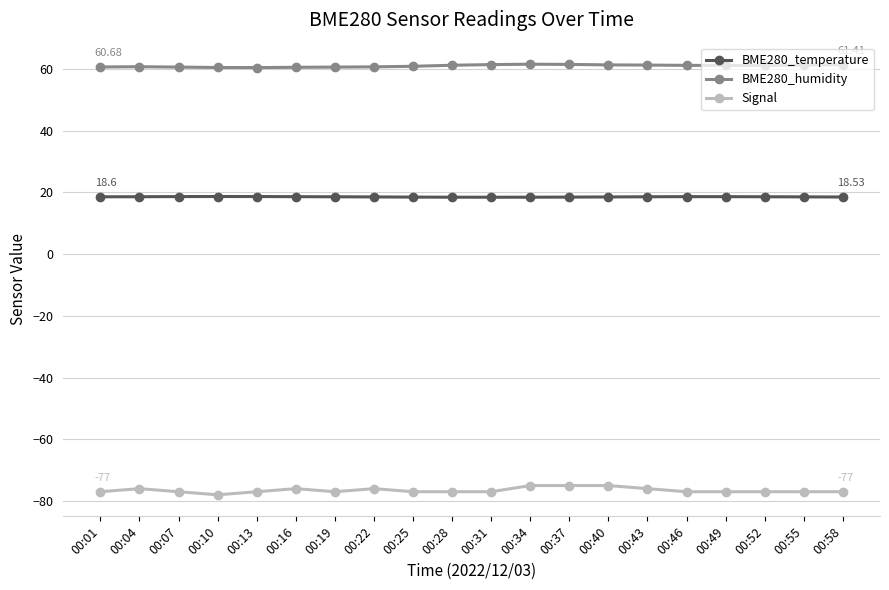

True or false: BME280_temperature and Signal cross at least once.

False